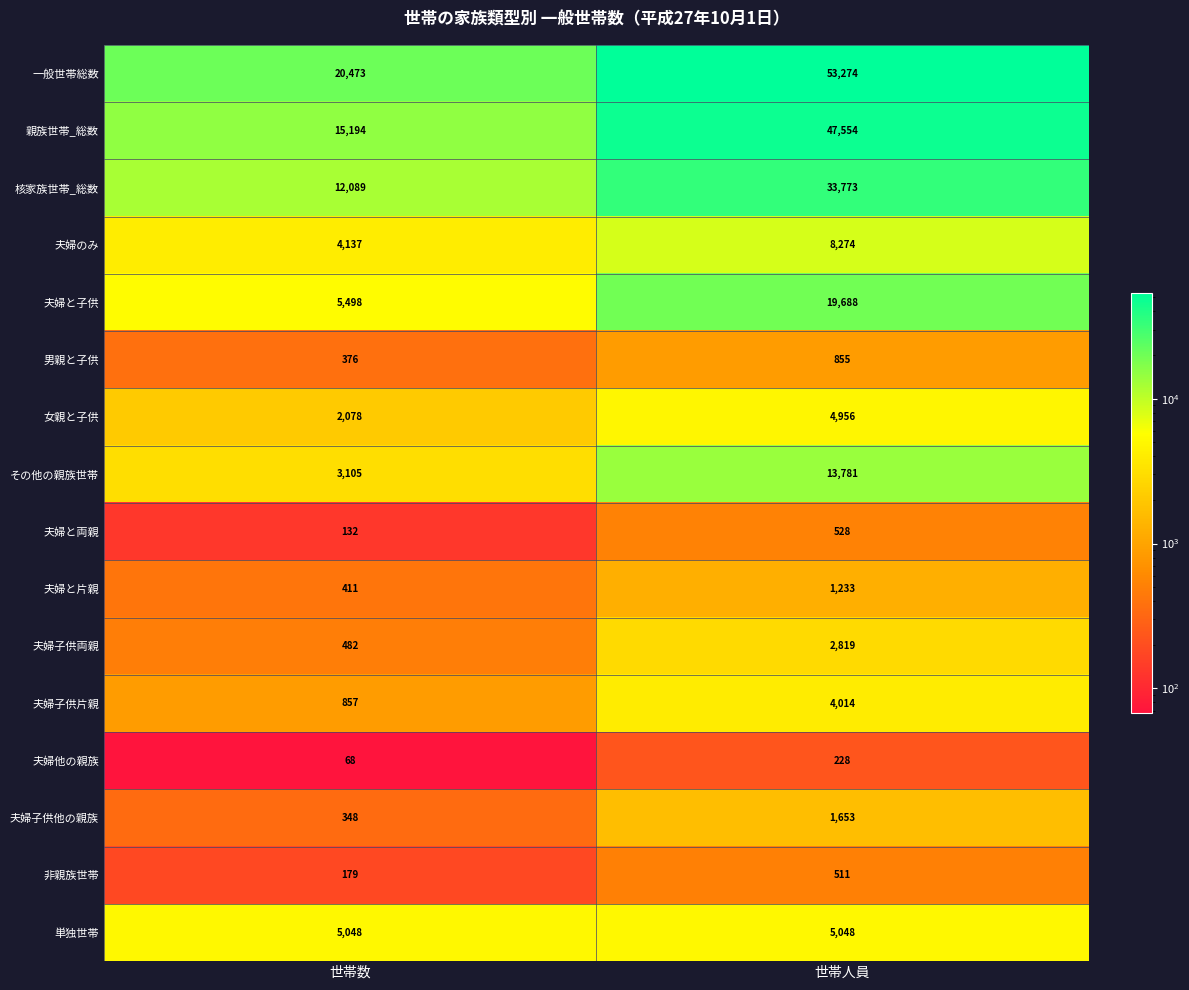

Which label corresponds to the largest value in the chart?

世帯人員